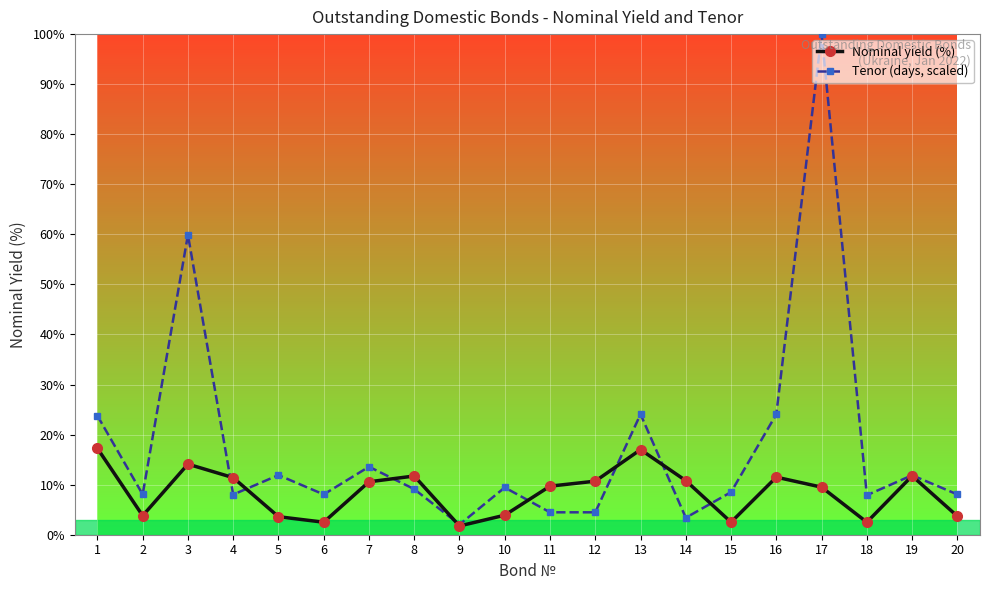

What is the sum of the Nominal yield (%) values at 14 and 3?

24.9